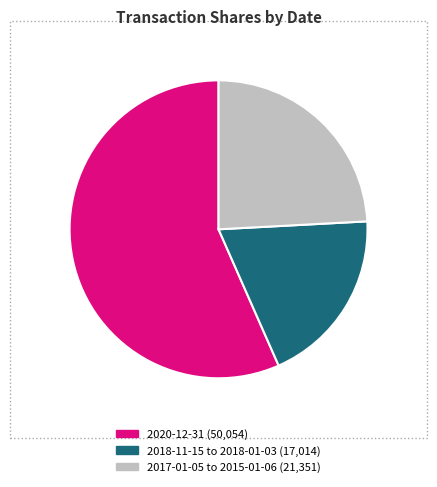

Does any single category account for the majority?

Yes